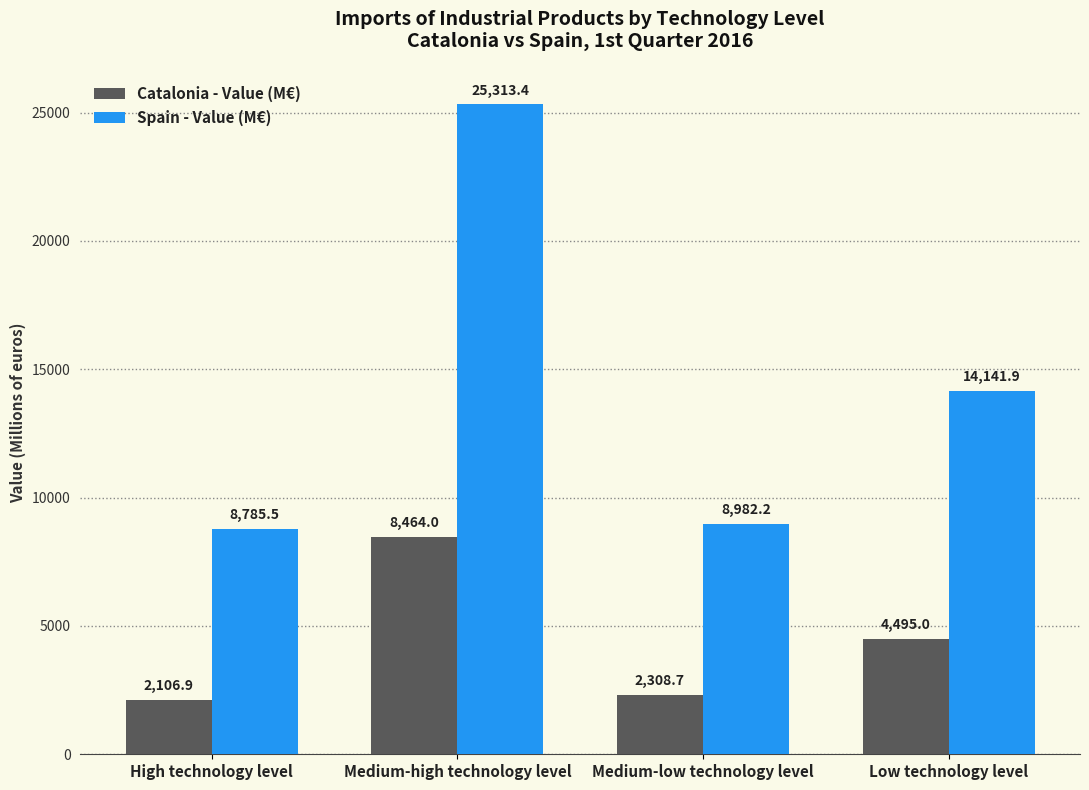

Which category has the highest value in the Catalonia - Value (M€) series?

Medium-high technology level